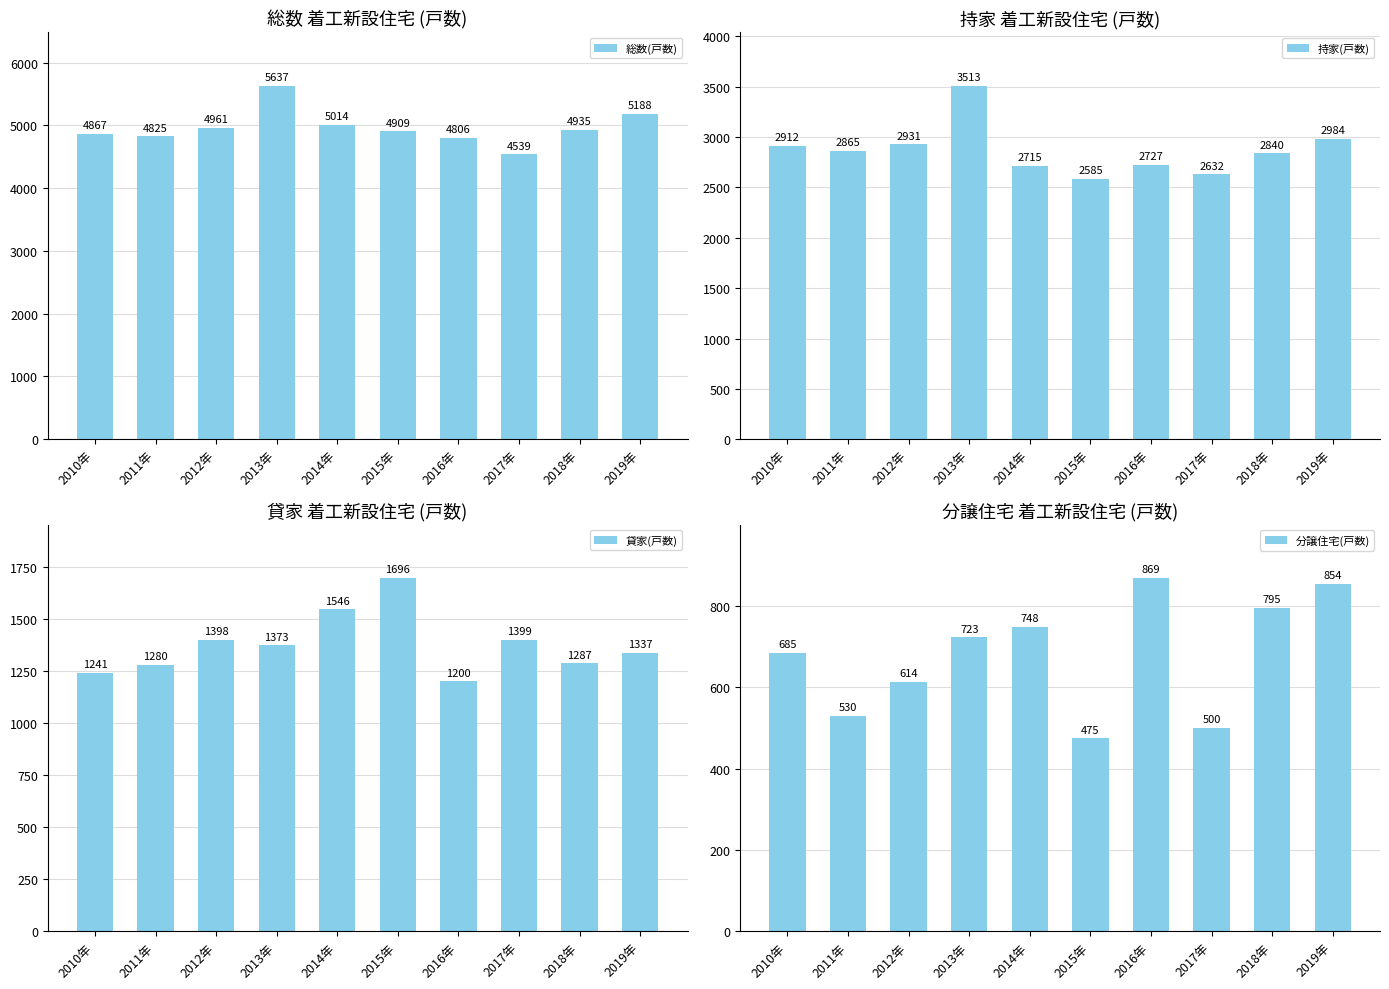

Which category has the highest value in the 総数(戸数) series?

2013年